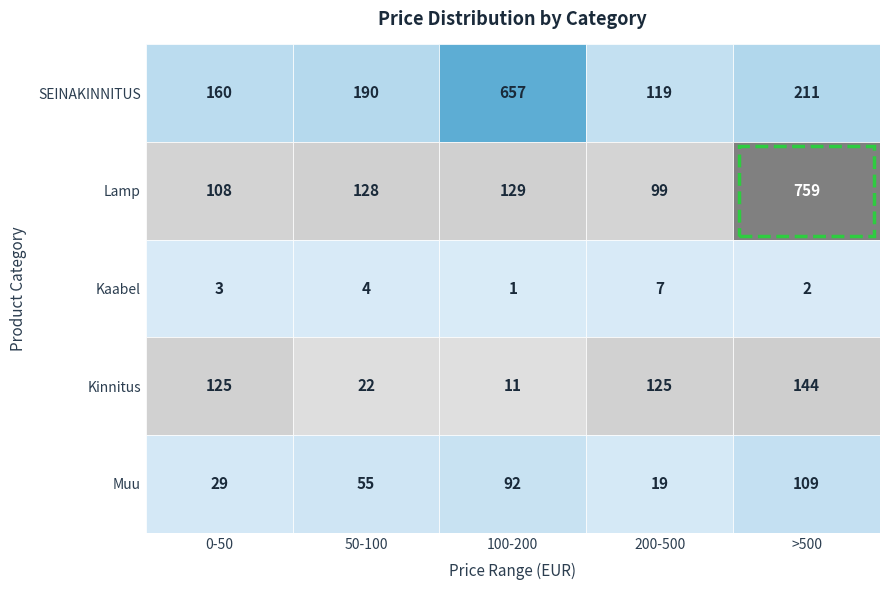

Between 0 and 4, which series saw the biggest shift?

Lamp